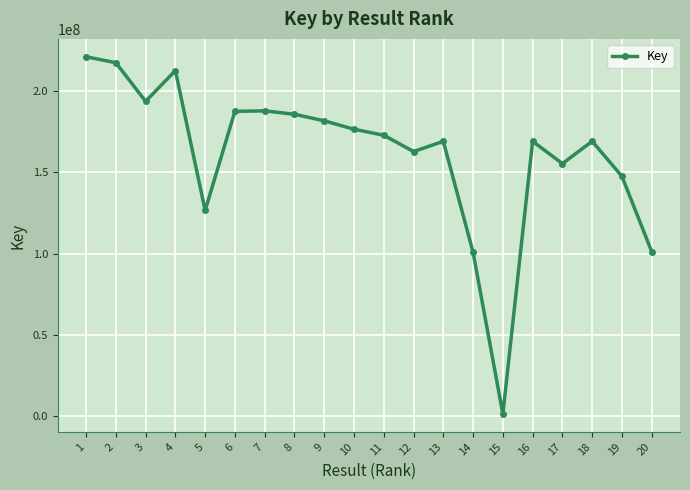

What is the sum of all values?

3239771583